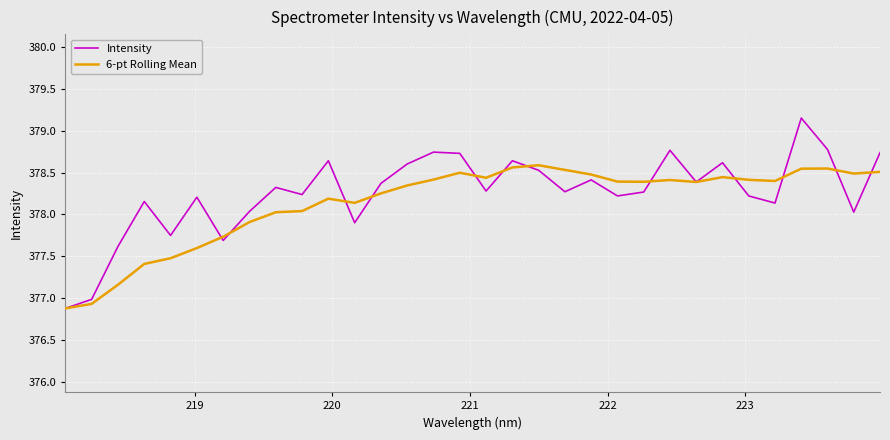

What is the minimum value shown in the chart?

376.9